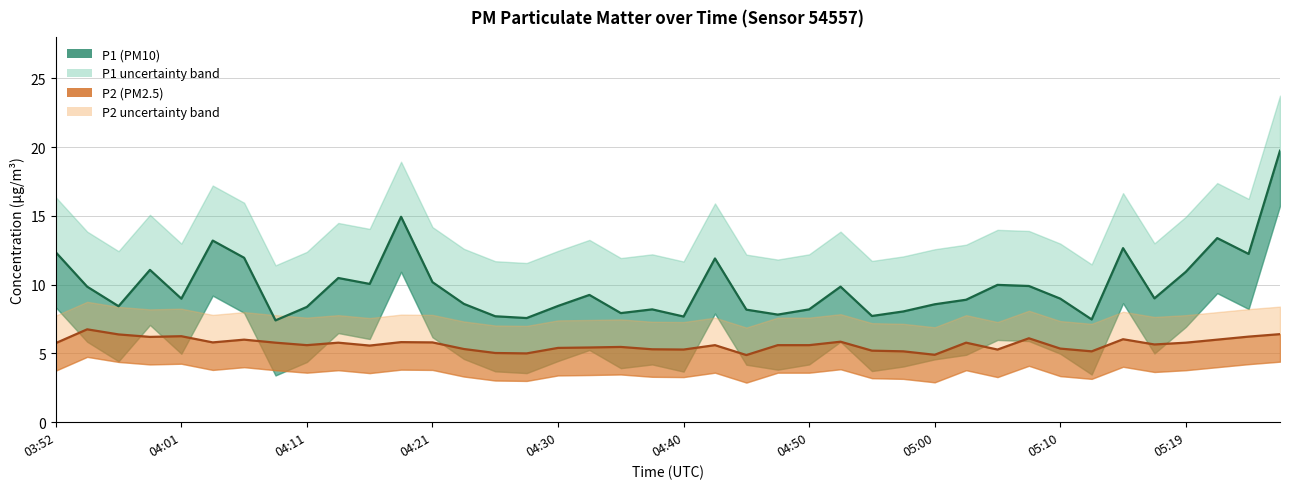

What is the label of the 22nd point from the right?

04:35